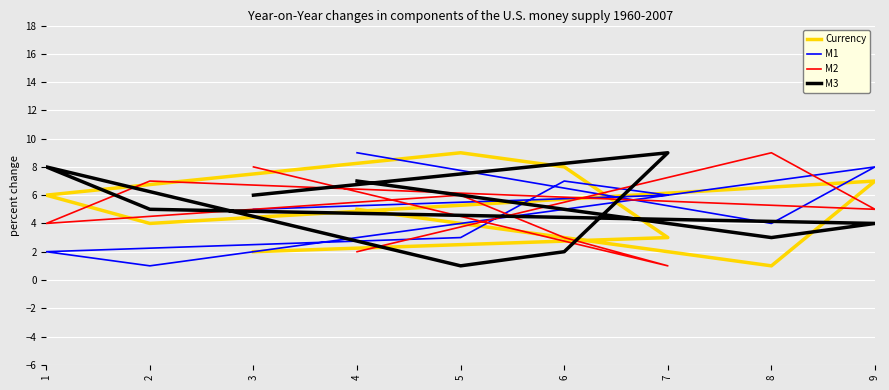

Where is the first local minimum for Currency?

2